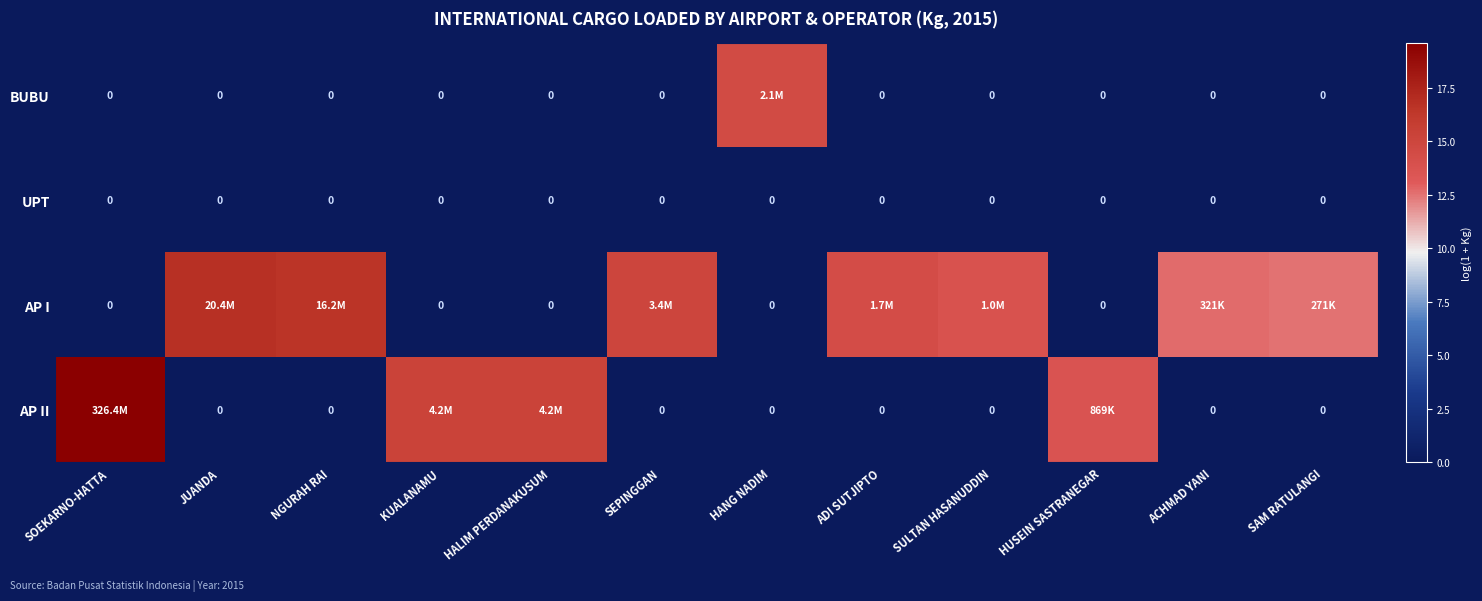

Between ADI SUTJIPTO and HUSEIN SASTRANEGAR, which series saw the biggest shift?

AP I